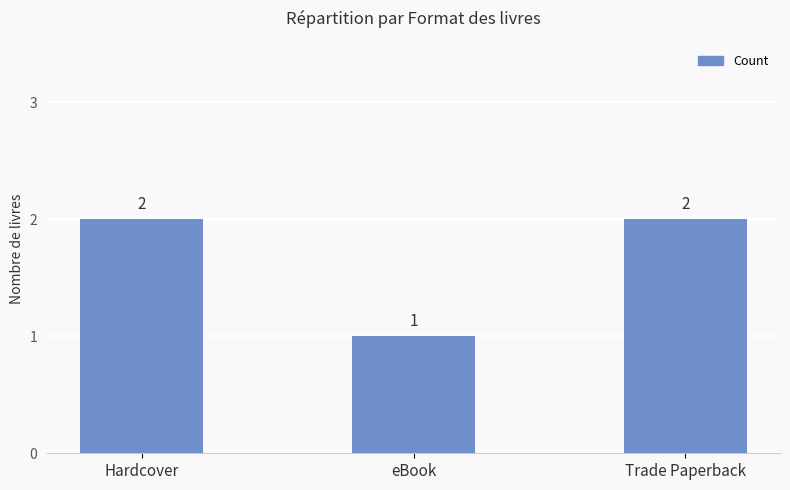

What is the greatest value displayed?

2